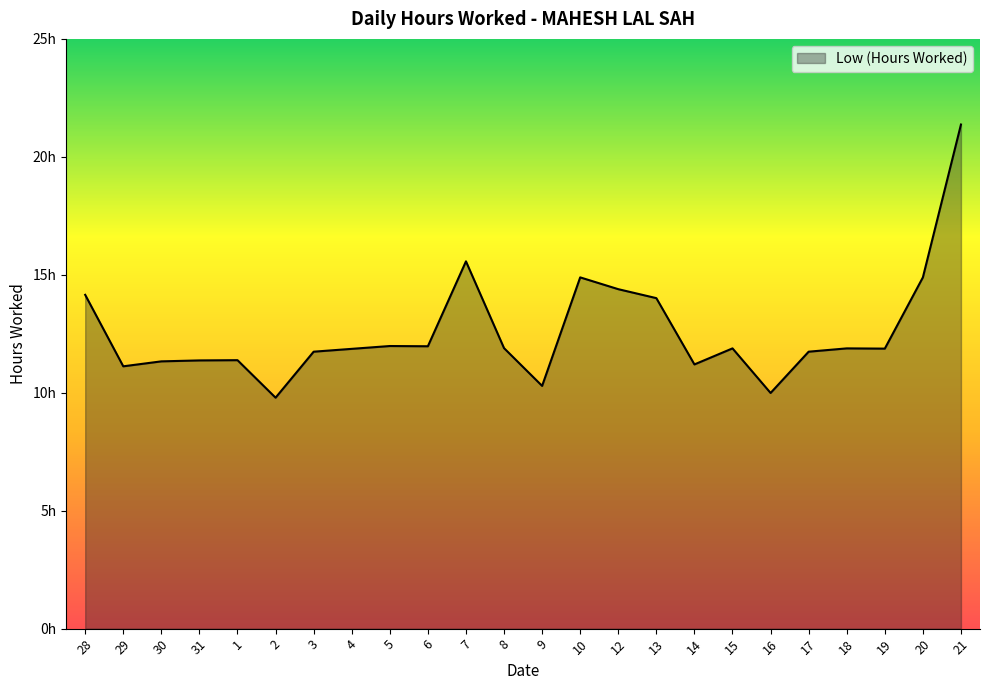

Does the chart have visible grid lines?

No